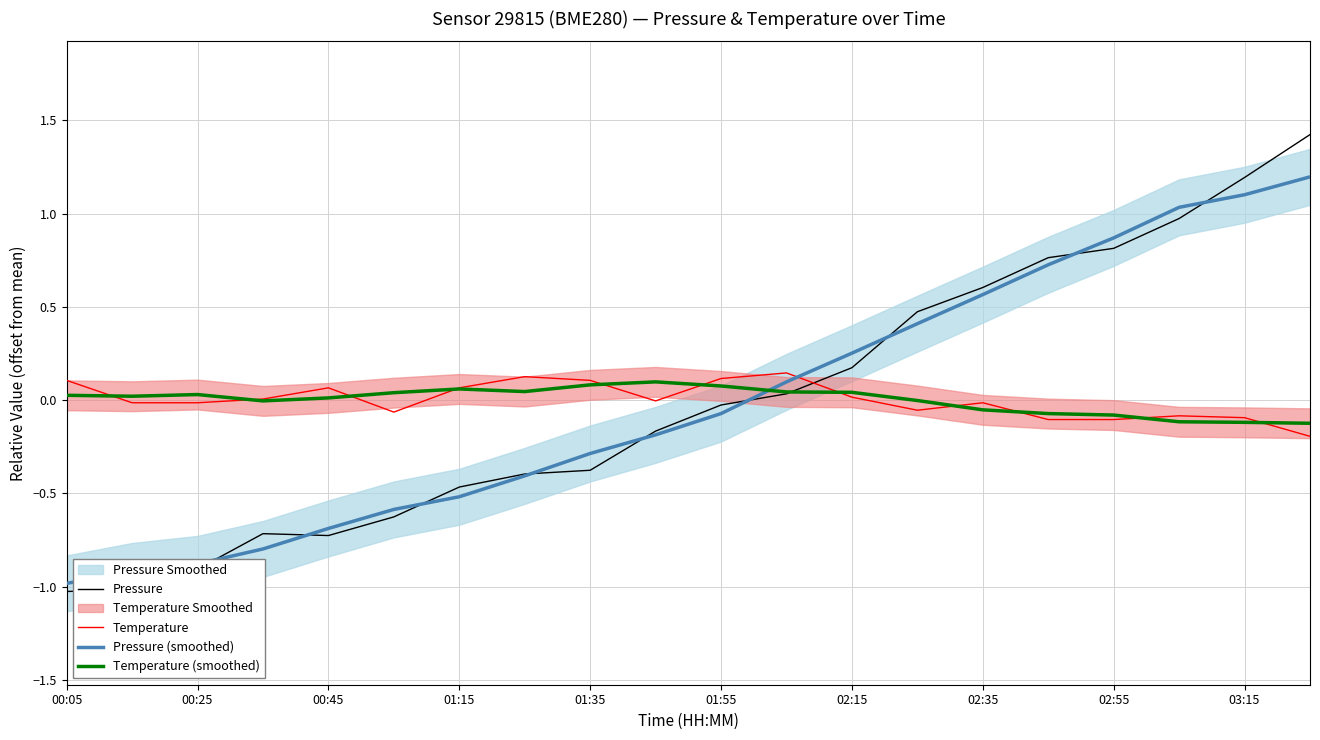

Reading left to right, what are all the values shown in this chart?

Pressure: -1.0	-1.0	-0.9	-0.7	-0.7	-0.6	-0.5	-0.4	-0.4	-0.2	-0.0	0.0	0.2	0.5	0.6	0.8	0.8	1.0	1.2	1.4
Temperature: 0.1	-0.0	-0.0	0.0	0.1	-0.1	0.1	0.1	0.1	-0.0	0.1	0.1	0.0	-0.1	-0.0	-0.1	-0.1	-0.1	-0.1	-0.2
Pressure (smoothed): -1.0	-0.9	-0.9	-0.8	-0.7	-0.6	-0.5	-0.4	-0.3	-0.2	-0.1	0.1	0.3	0.4	0.6	0.7	0.9	1.0	1.1	1.2
Temperature (smoothed): 0.0	0.0	0.0	-0.0	0.0	0.0	0.1	0.0	0.1	0.1	0.1	0.0	0.0	-0.0	-0.1	-0.1	-0.1	-0.1	-0.1	-0.1